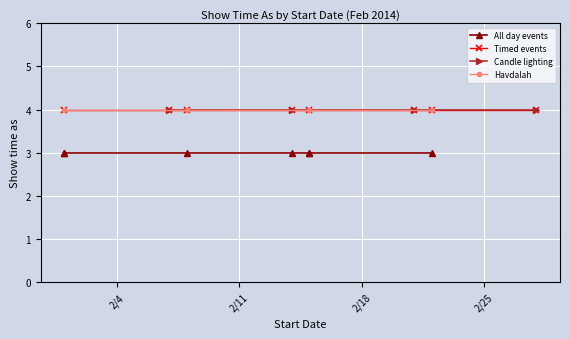

At which category does the data reach its first local peak?

2/8/2014